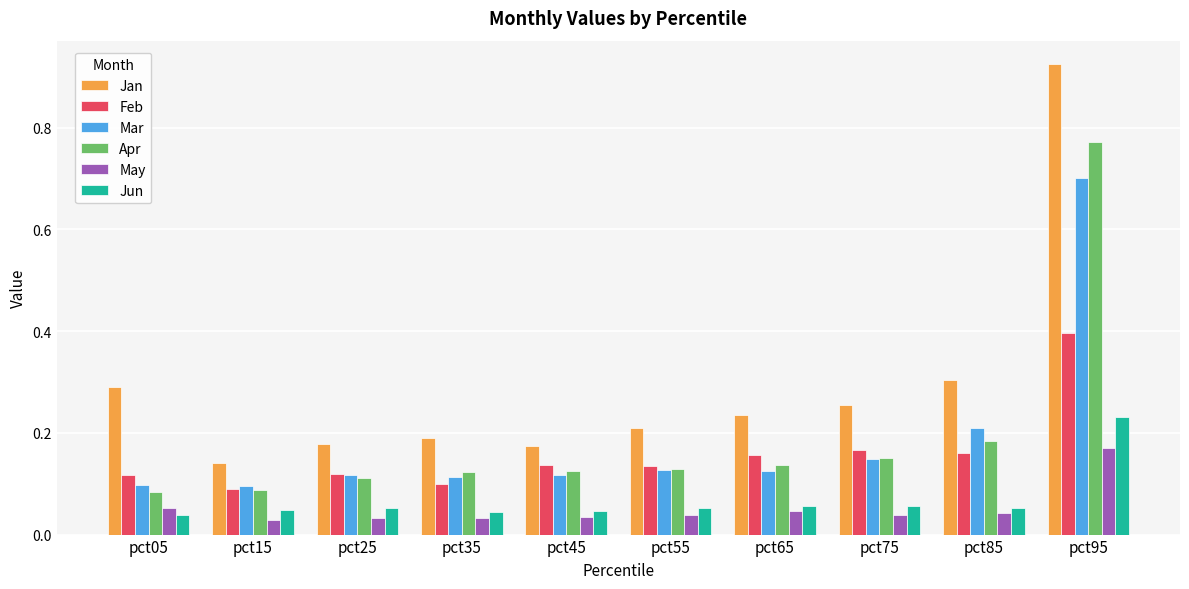

The value of Jan at pct75 is 0.4. True or false?

False